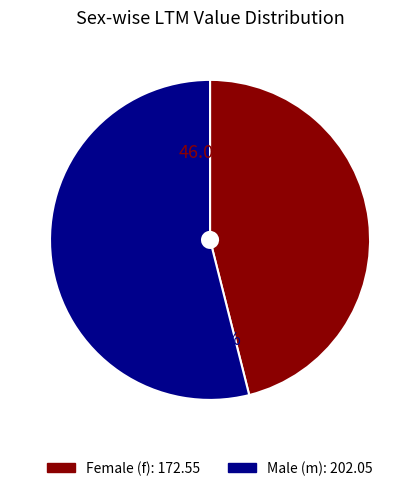

Is there a majority slice in this chart?

Yes